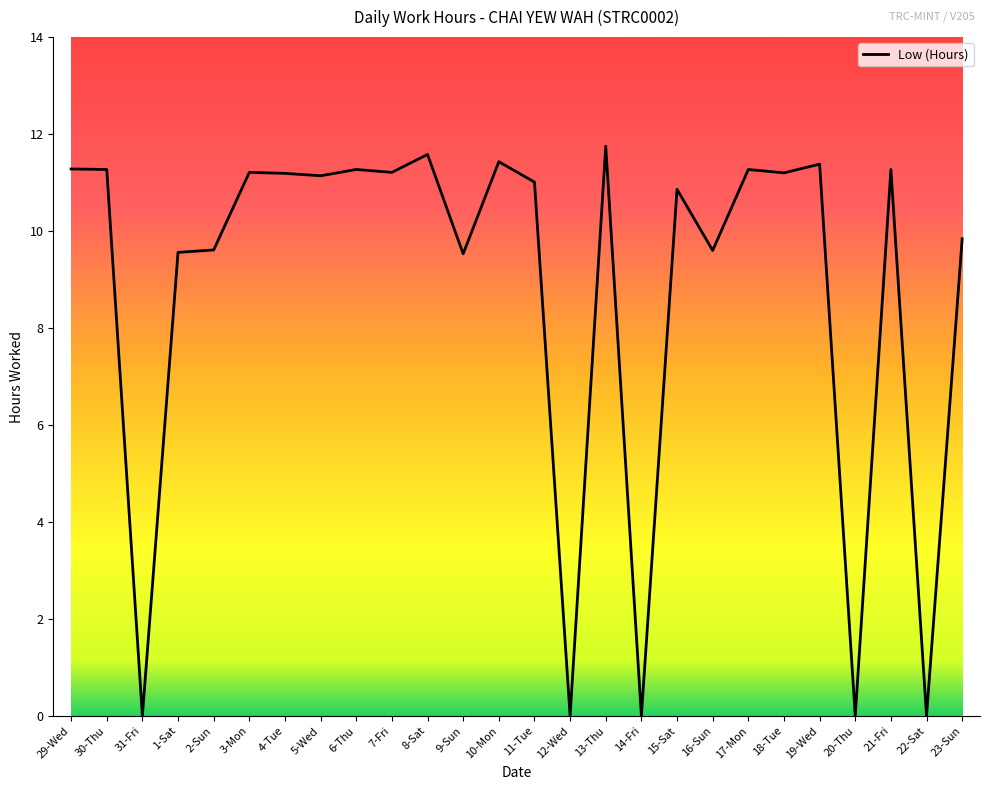

Approximately how many times larger is the value at 19-Wed compared to 29-Wed?

1.0